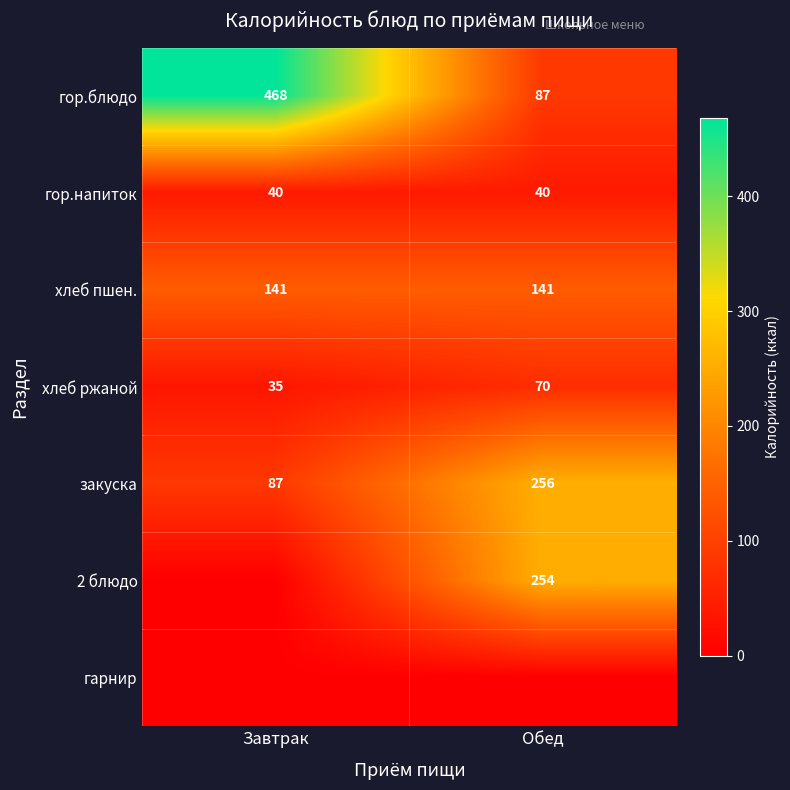

True or false: хлеб ржаной has a value of 35 at Завтрак.

True